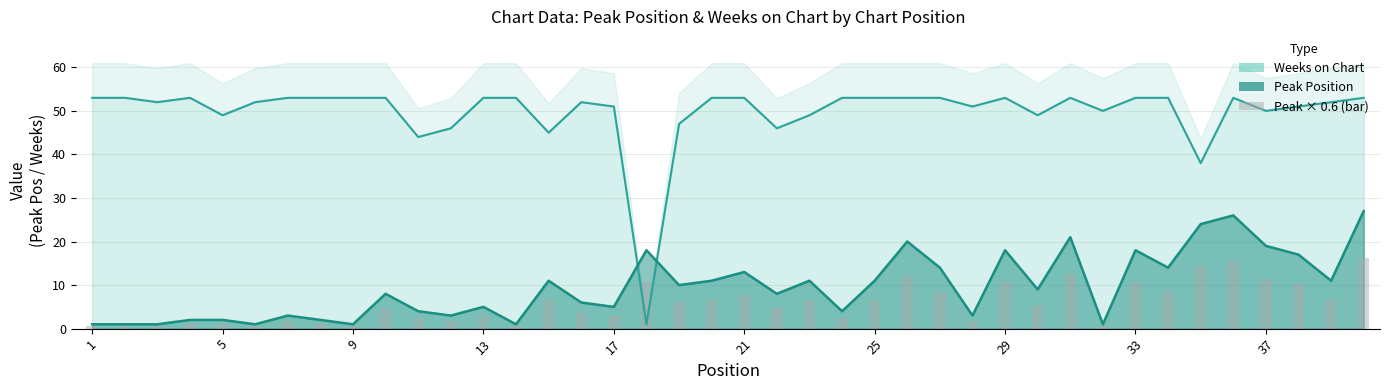

What is the highest value of the Peak Position series?

27